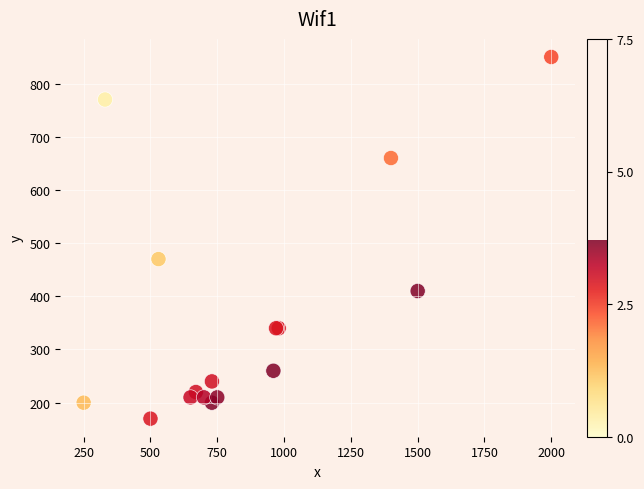

What Y value in the scatter plot is closest to 510?

470